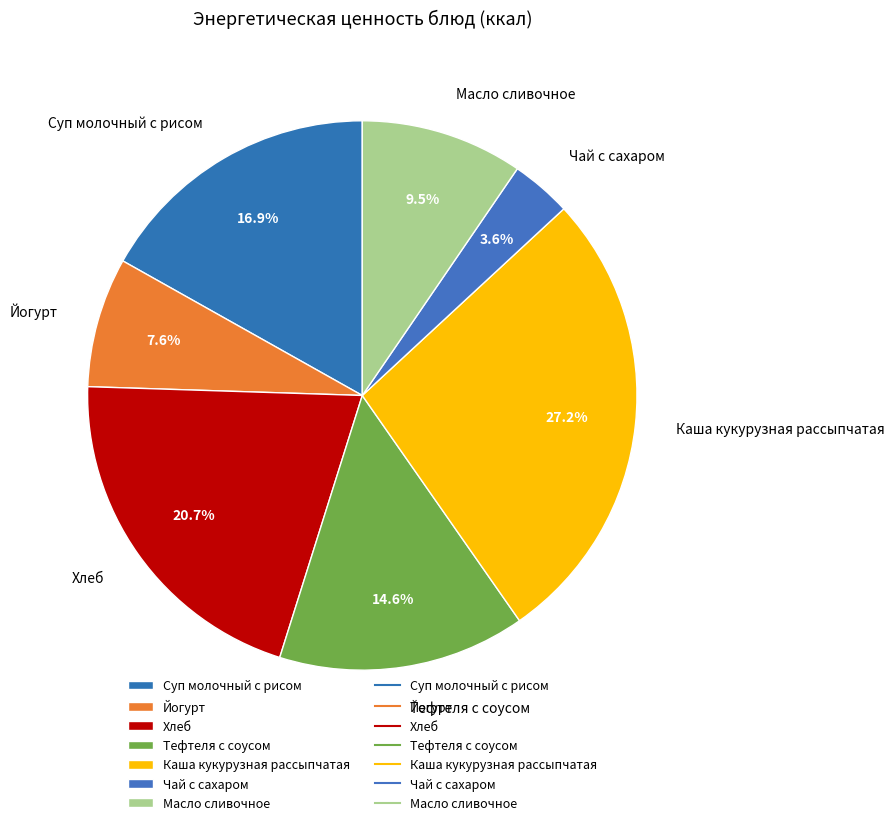

Rank the categories by value from lowest to highest.

Чай с сахаром, Йогурт, Масло сливочное, Тефтеля с соусом, Суп молочный с рисом, Хлеб, Каша кукурузная рассыпчатая